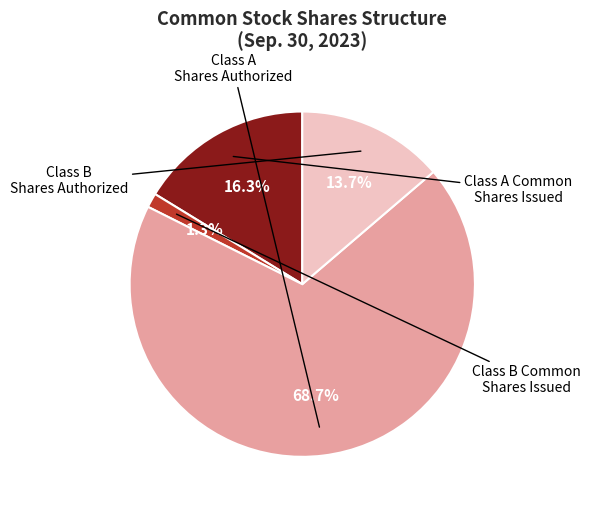

How many segments does this pie chart have?

4